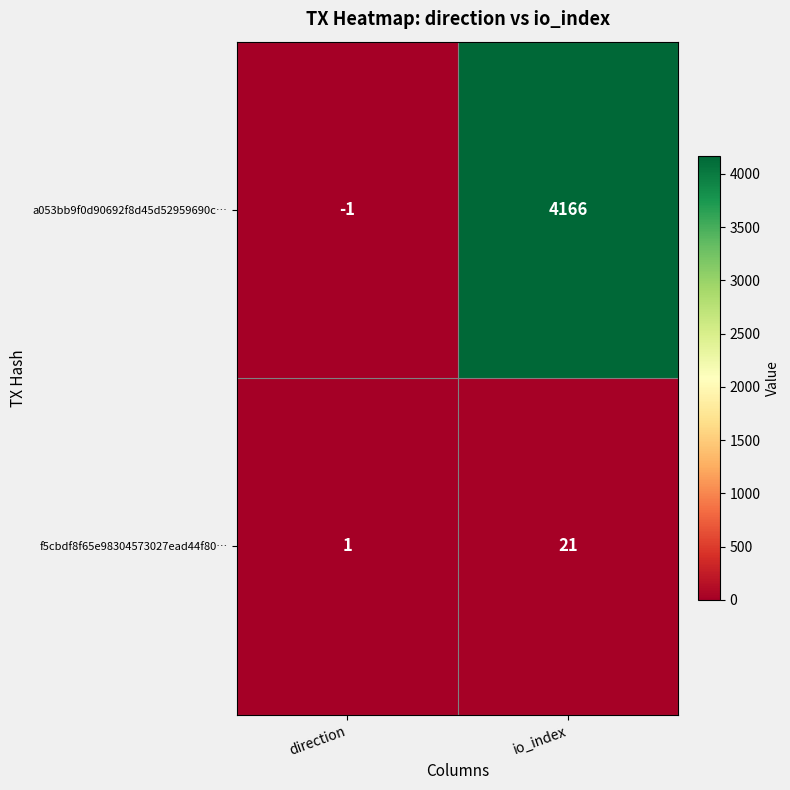

At which category does the chart reach its peak across all series?

io_index